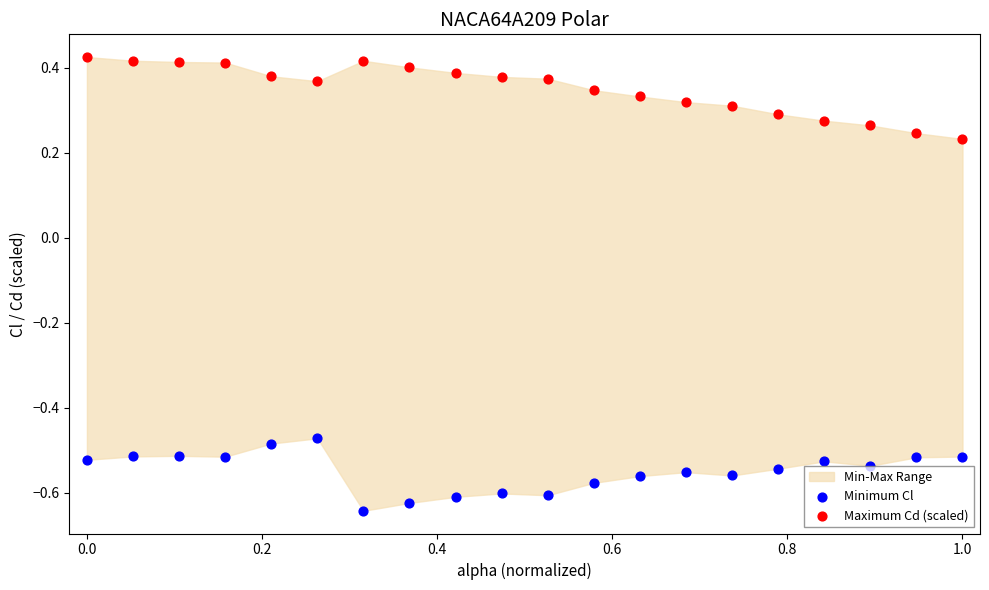

Which series reaches the minimum Y coordinate?

Minimum Cl